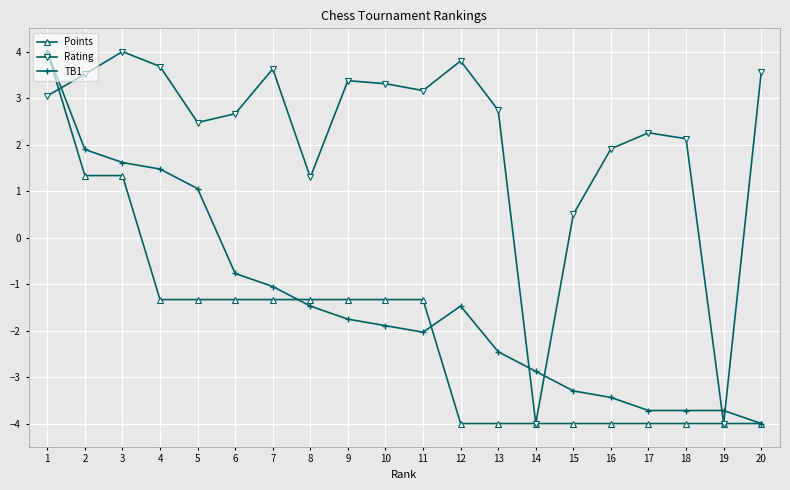

Is the value of TB1 at 15 greater than the value of Points at 18?

Yes